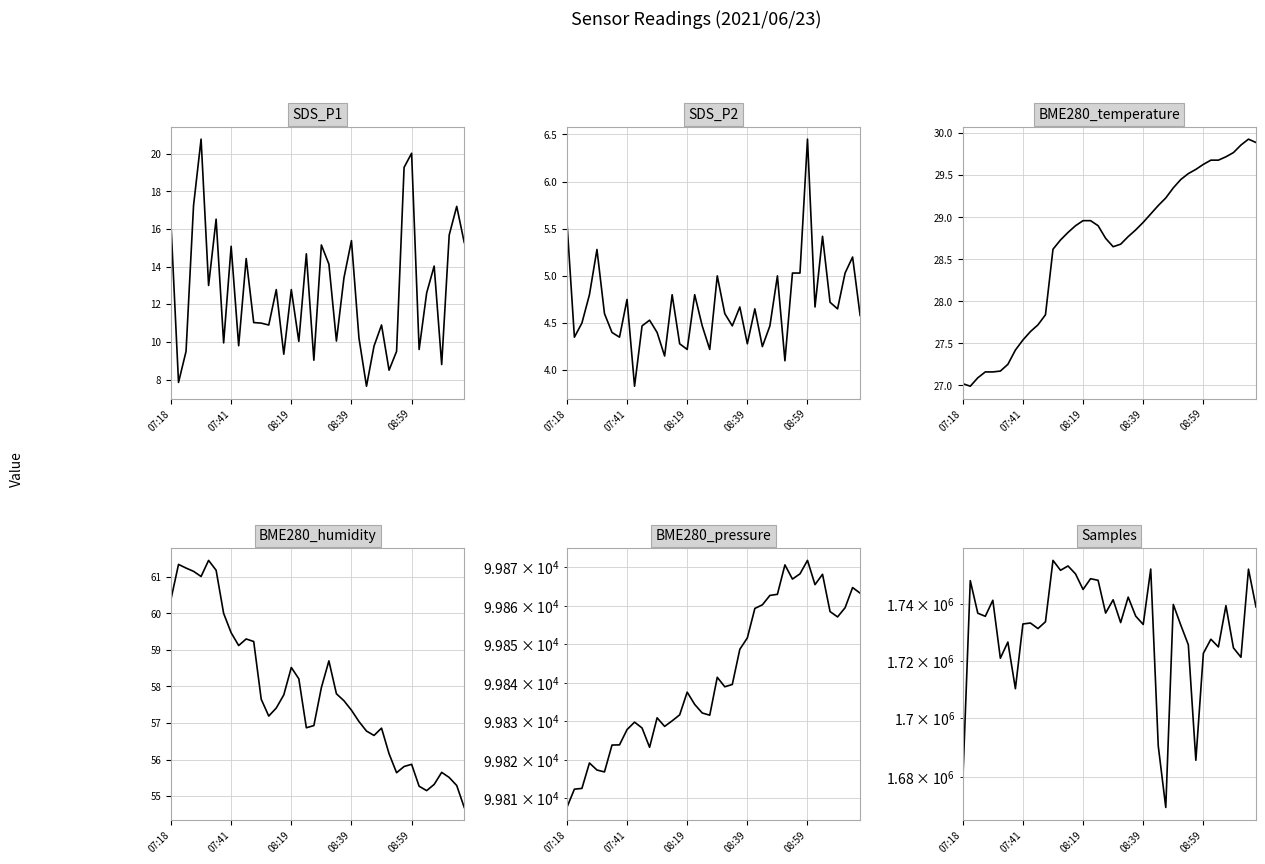

Rank the series at 08:39 from highest to lowest value.

Samples, BME280_pressure, BME280_humidity, BME280_temperature, SDS_P1, SDS_P2